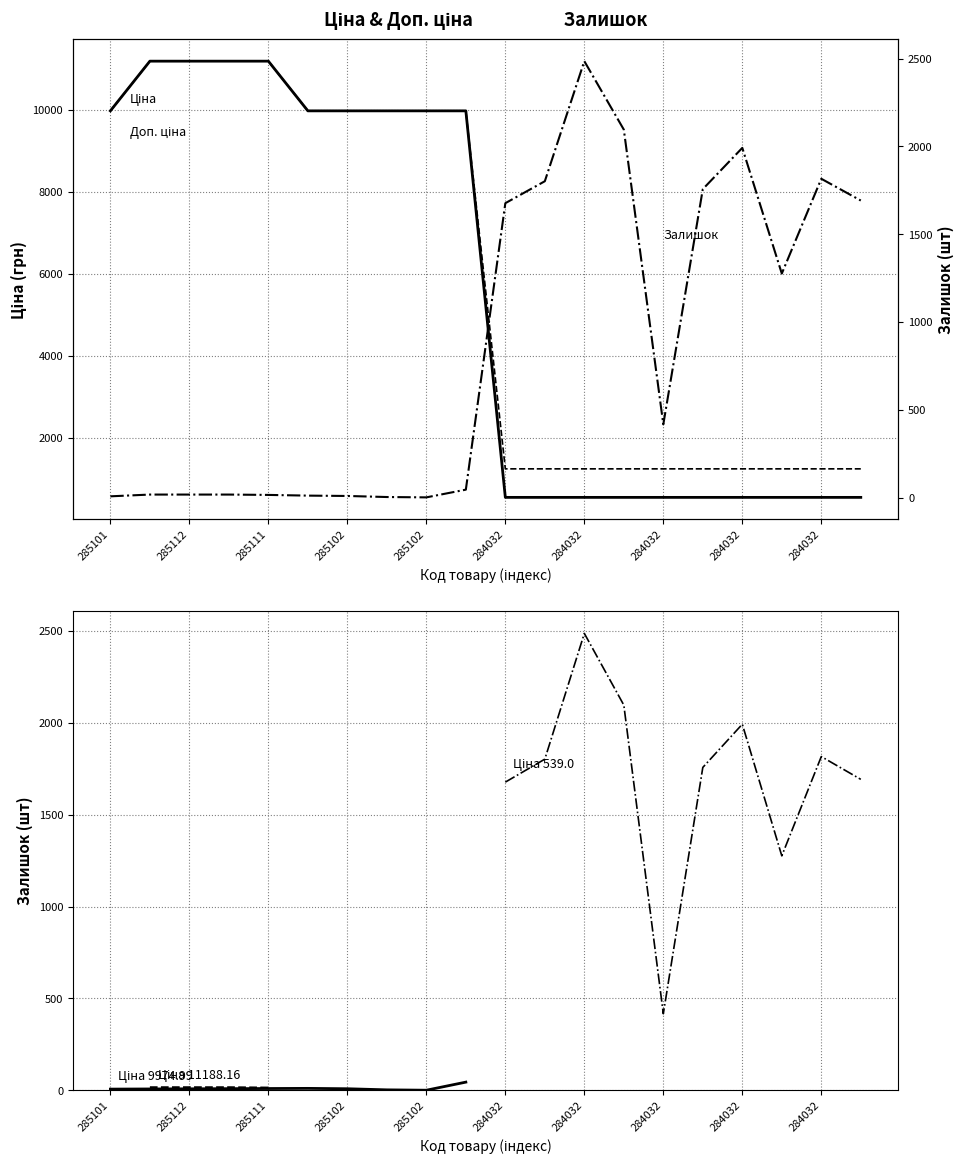

How many categories are shown in the chart?

20